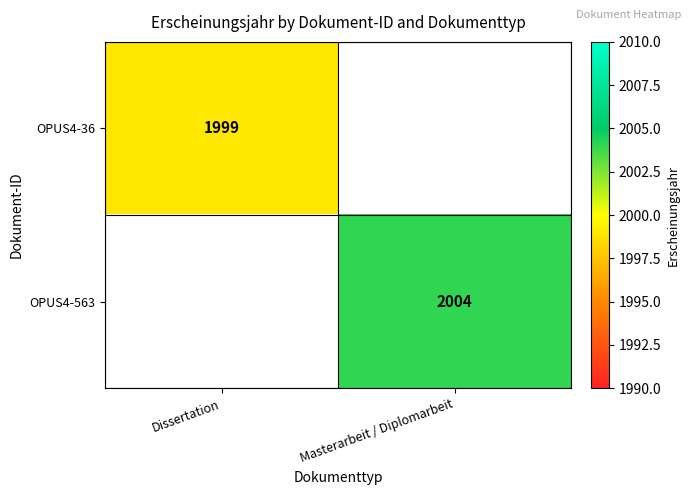

The OPUS4-36 series shows 3411 at Dissertation. True or false?

False